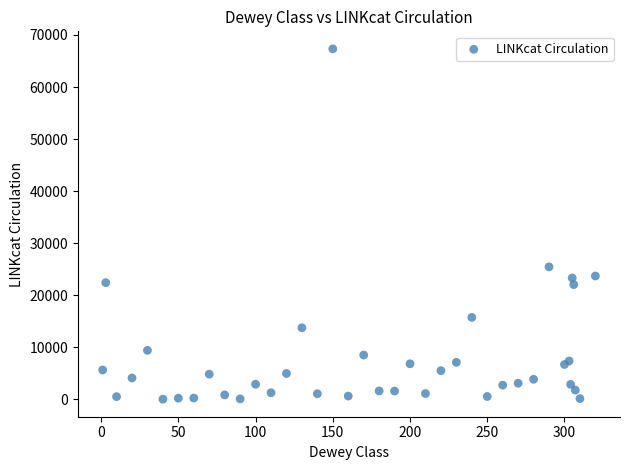

What Y value in the scatter plot is closest to 33676?

25445